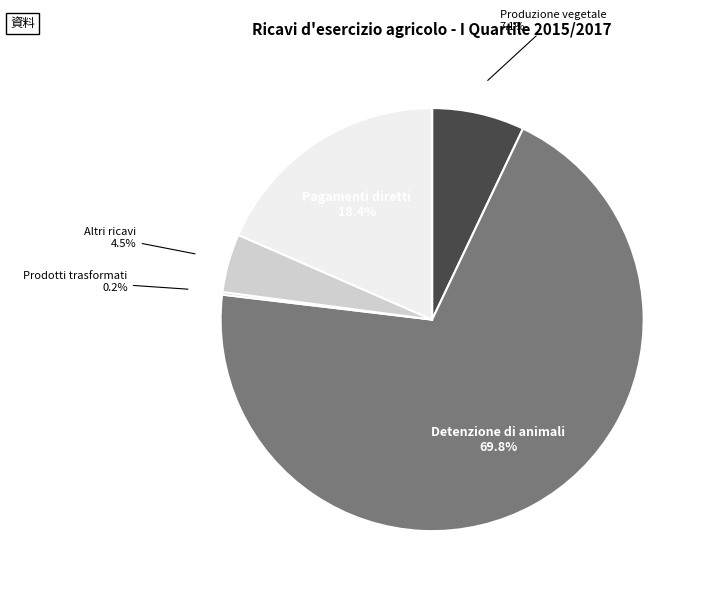

To the nearest percent, what percentage of the pie is Detenzione di animali?

70%